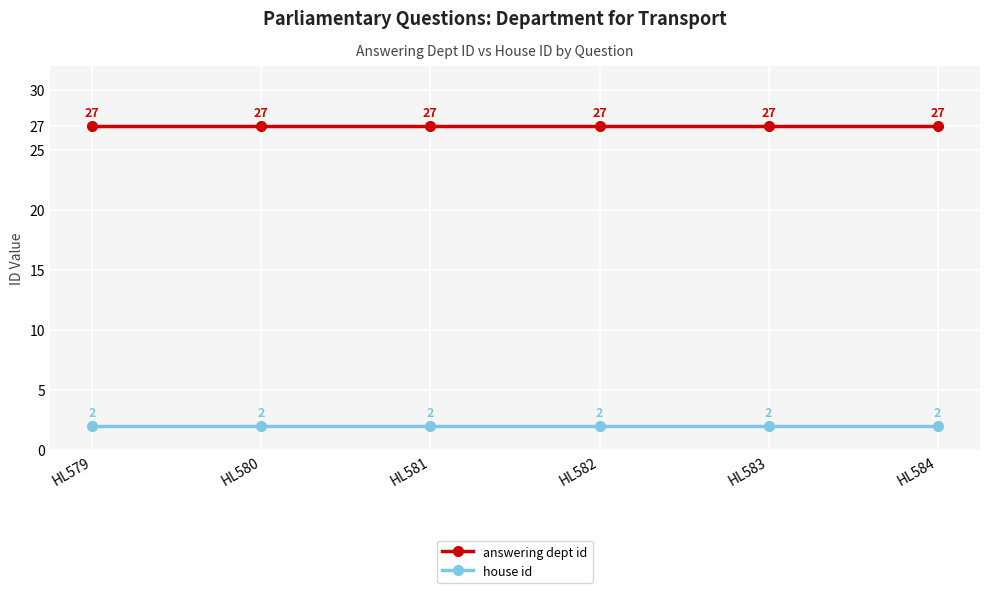

What is the spread (max minus min) of values at HL581?

25